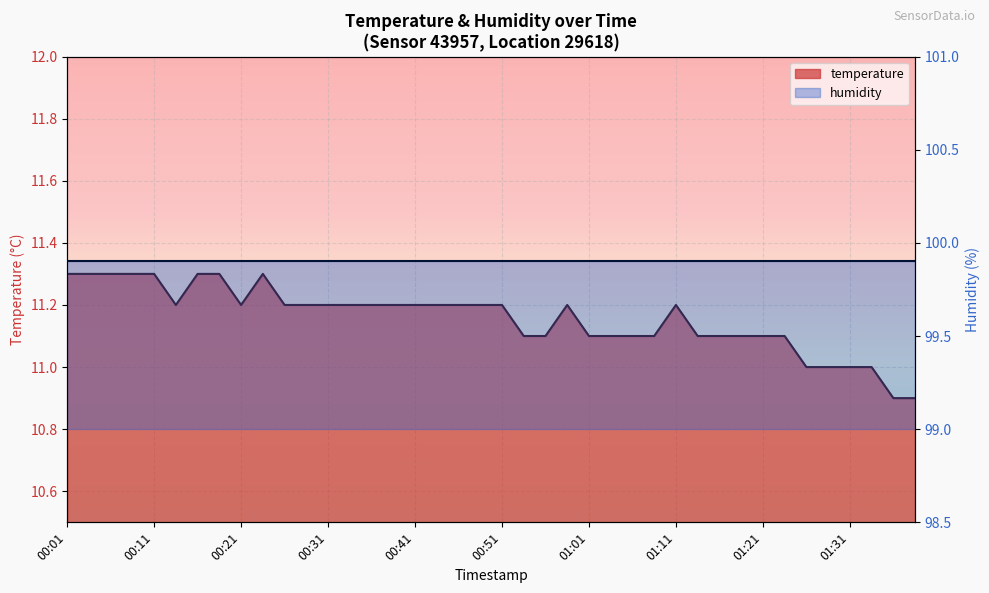

What is the greatest value displayed?

11.3